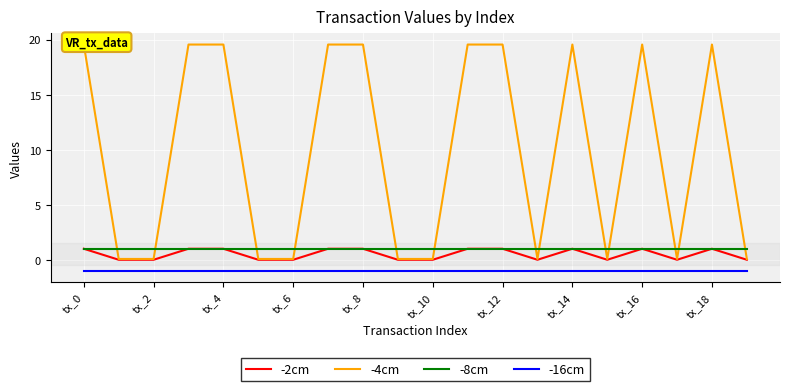

True or false: -8cm and -16cm cross at least once.

False